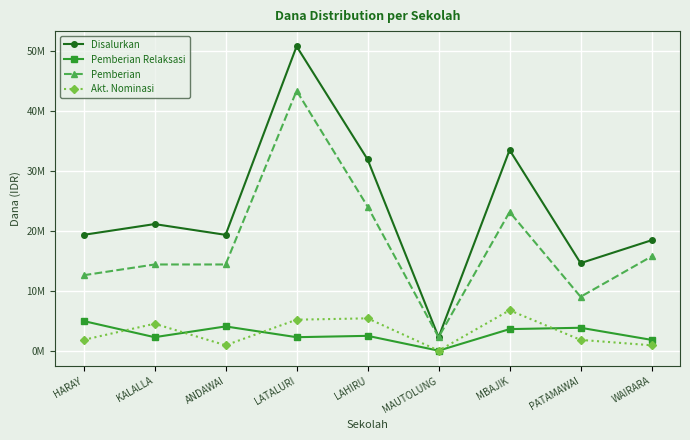

What is the approximate value of Pemberian Relaksasi at MBAJIK, to the nearest 100?

3600000